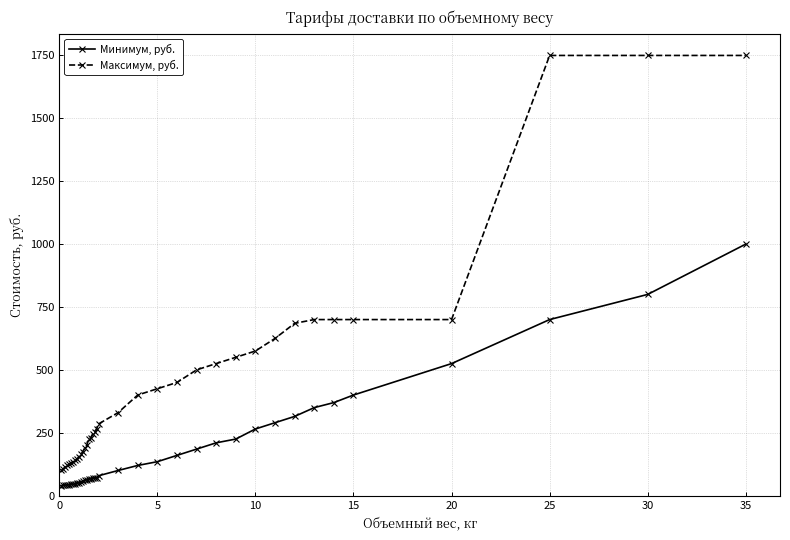

Rank the series by their average value, from lowest to highest.

Минимум, руб., Максимум, руб.